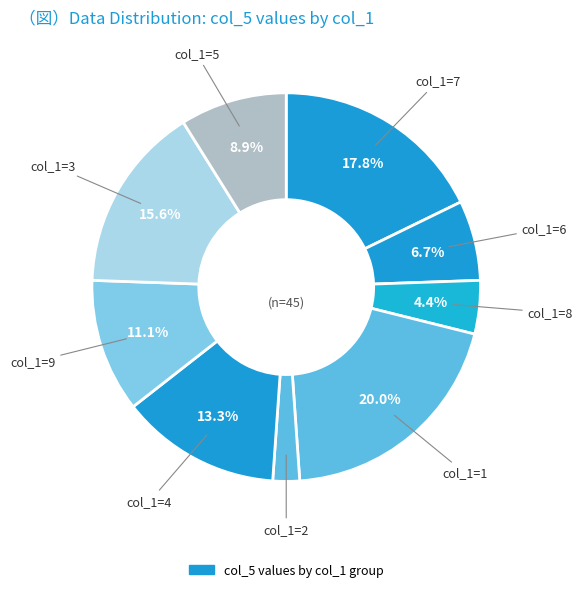

How many slices are in this pie chart?

9